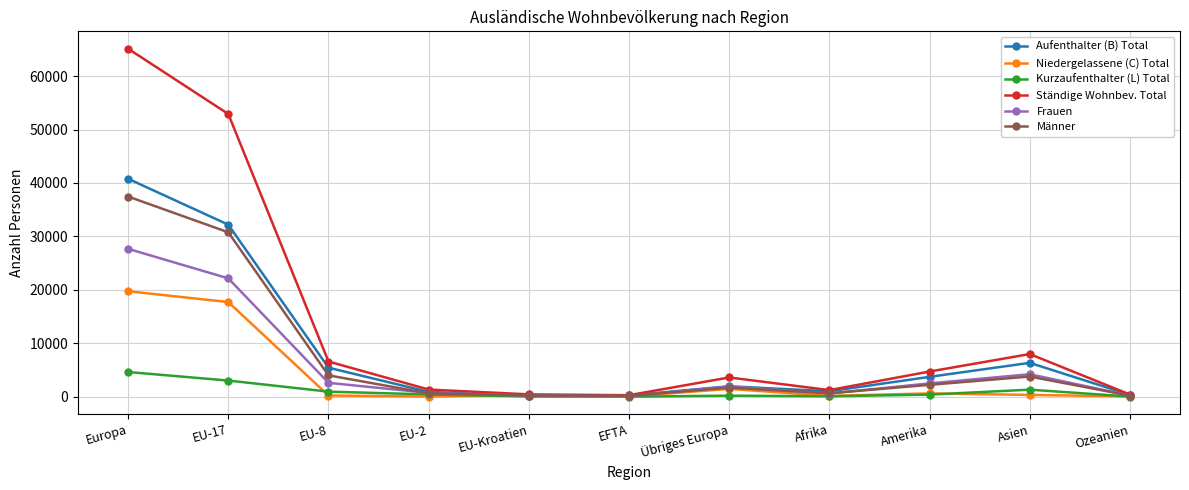

What is the difference between the maximum and minimum values in the Männer series?

37286